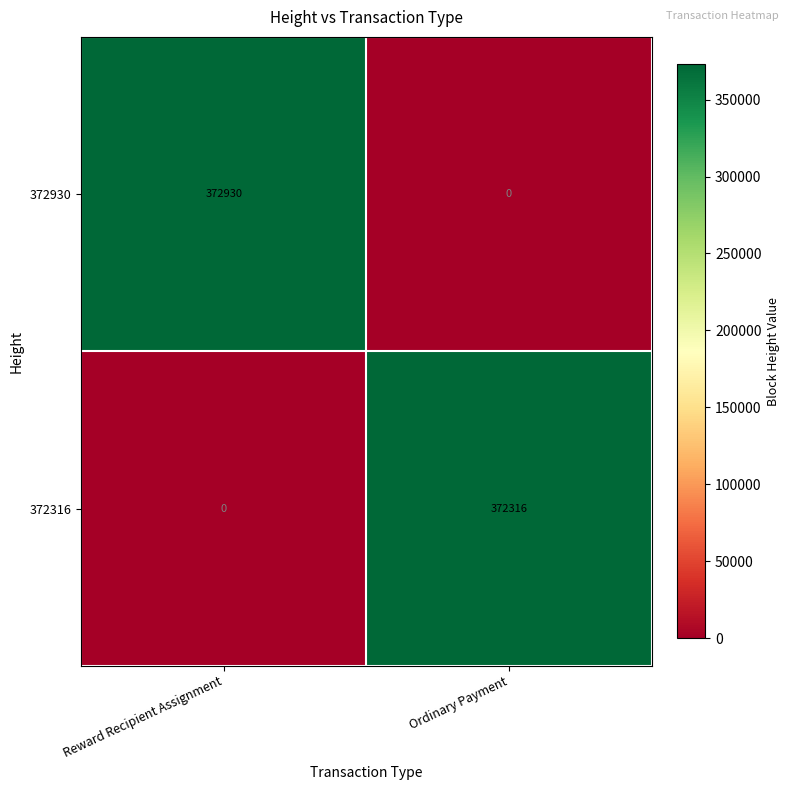

Which series changed the most between Reward Recipient Assignment and Ordinary Payment?

372930